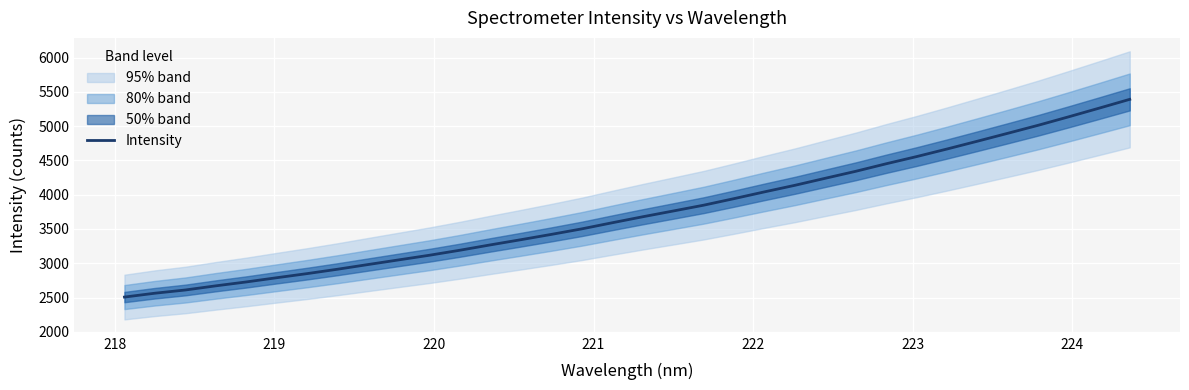

What is the minimum value for Intensity?

2506.8